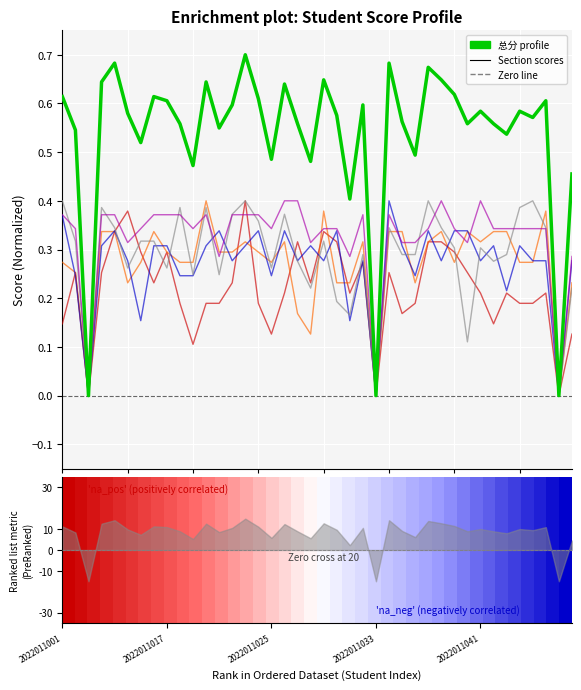

The value of 三.(30分) at 2022011015 is 0.3. True or false?

False